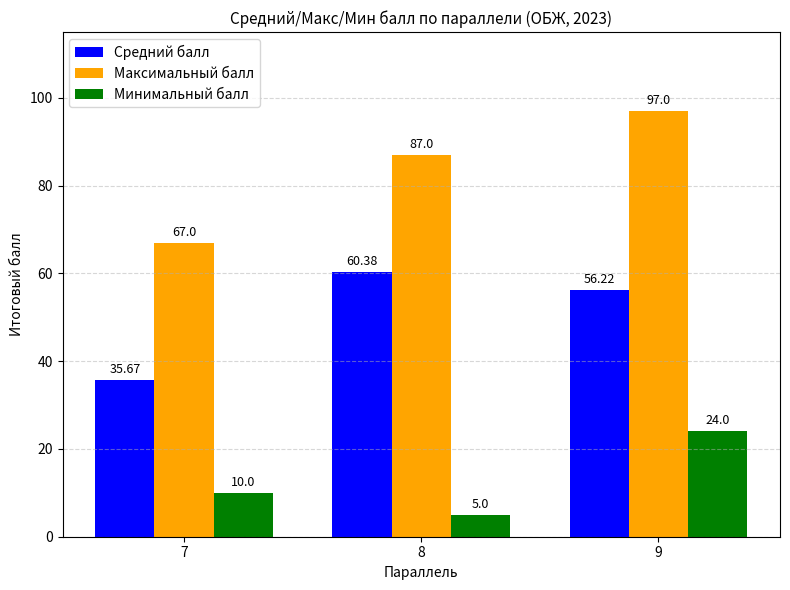

At 9, list the series in order from smallest to largest.

Минимальный балл, Средний балл, Максимальный балл